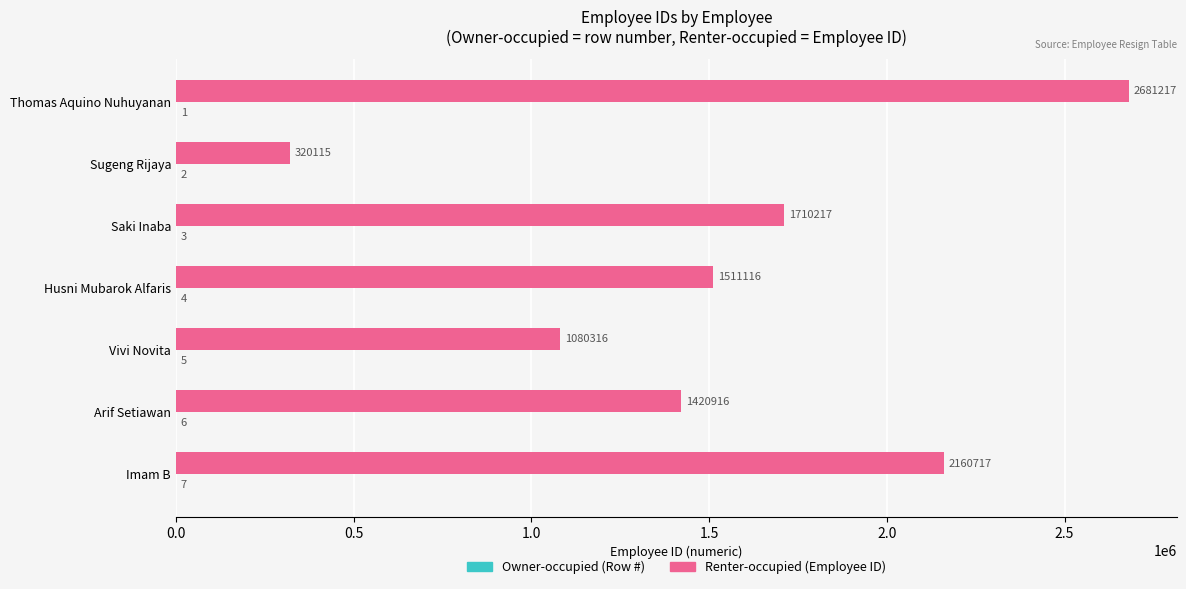

What is the maximum value shown in the chart?

2681217